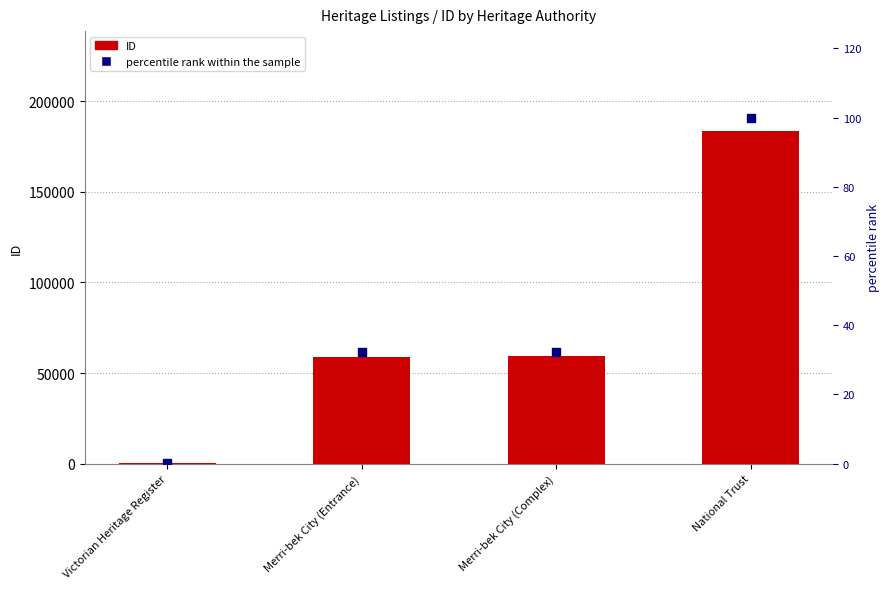

Which series has the largest Y range (max minus min)?

ID